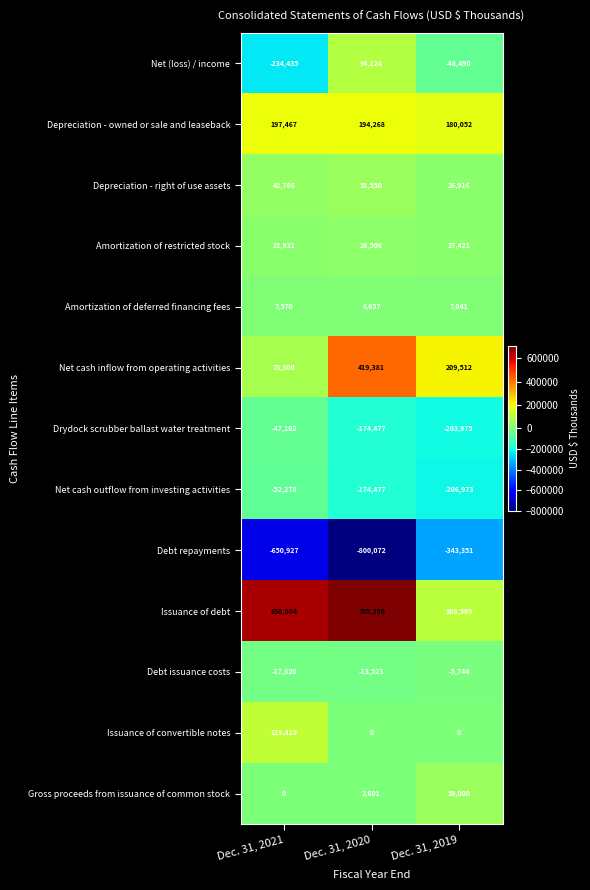

At which category is the sum across all series the highest?

Dec. 31, 2020